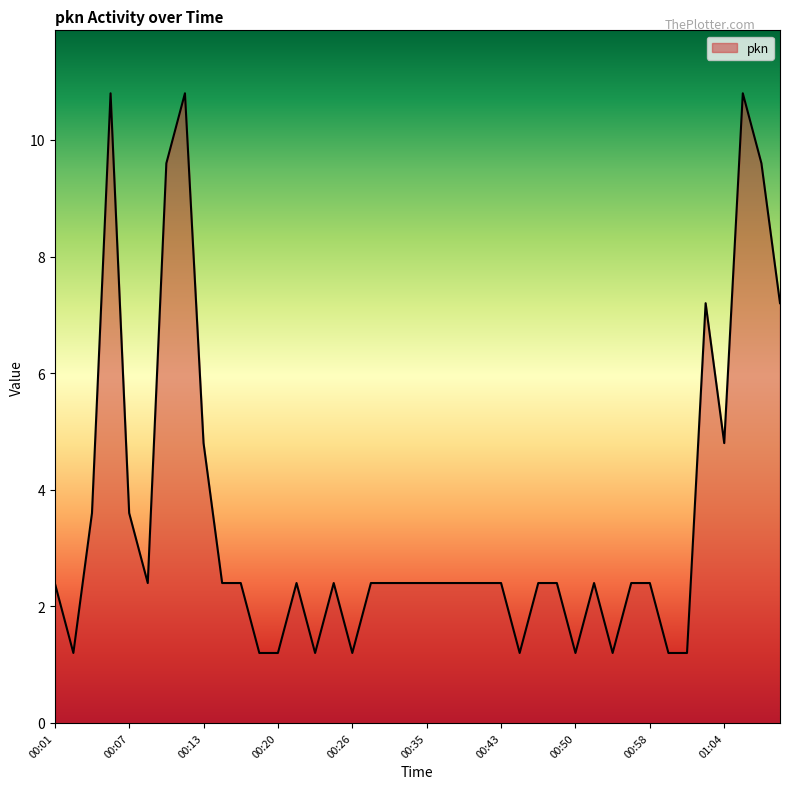

What is the greatest value displayed?

10.8